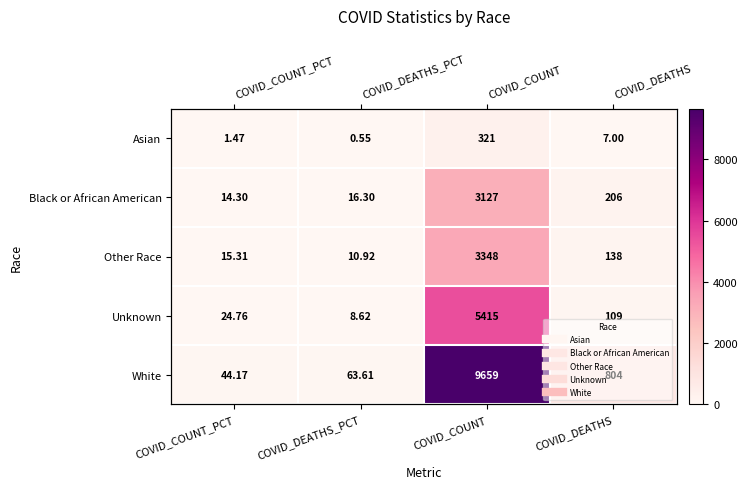

Between COVID_COUNT_PCT and COVID_COUNT, which is larger?

COVID_COUNT